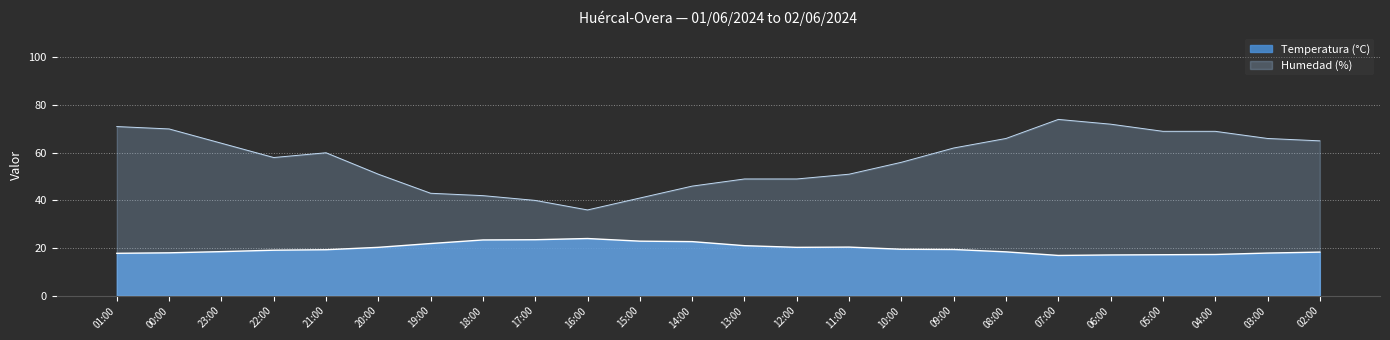

At 00:00, list the series in order from largest to smallest.

Humedad (%), Temperatura (°C)